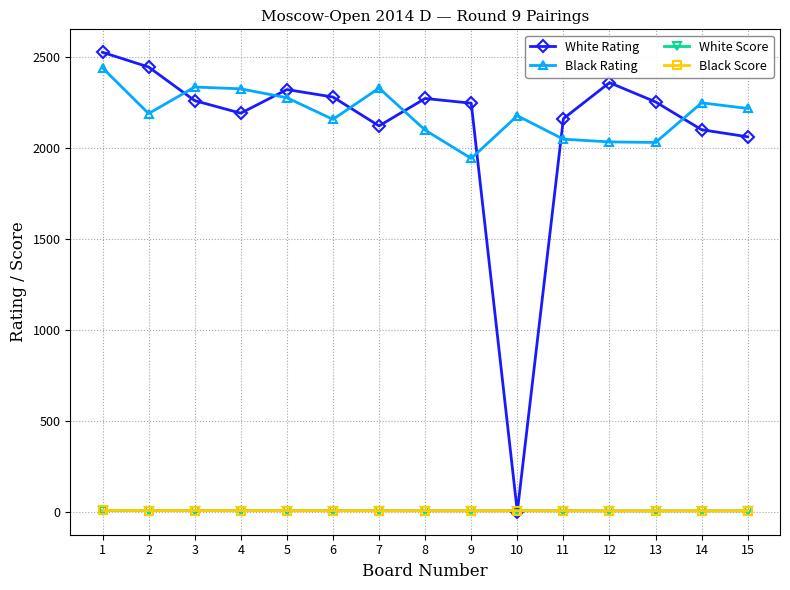

True or false: Black Score and Black Rating cross at least once.

False